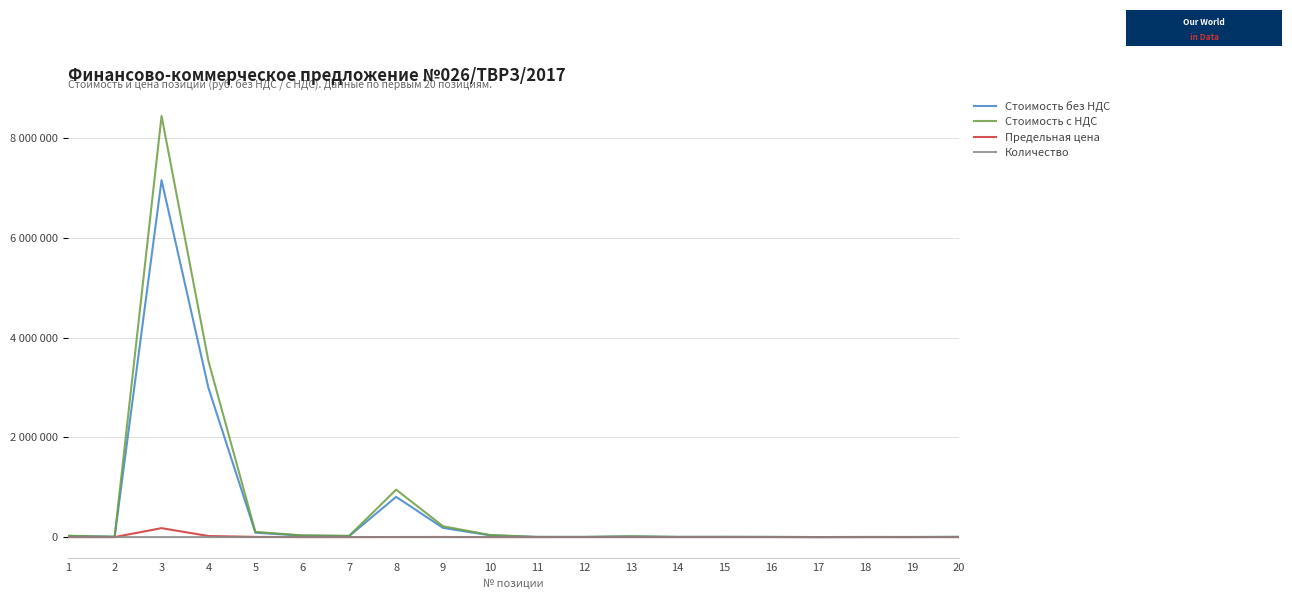

How many intersections are there between Количество and Предельная цена?

4